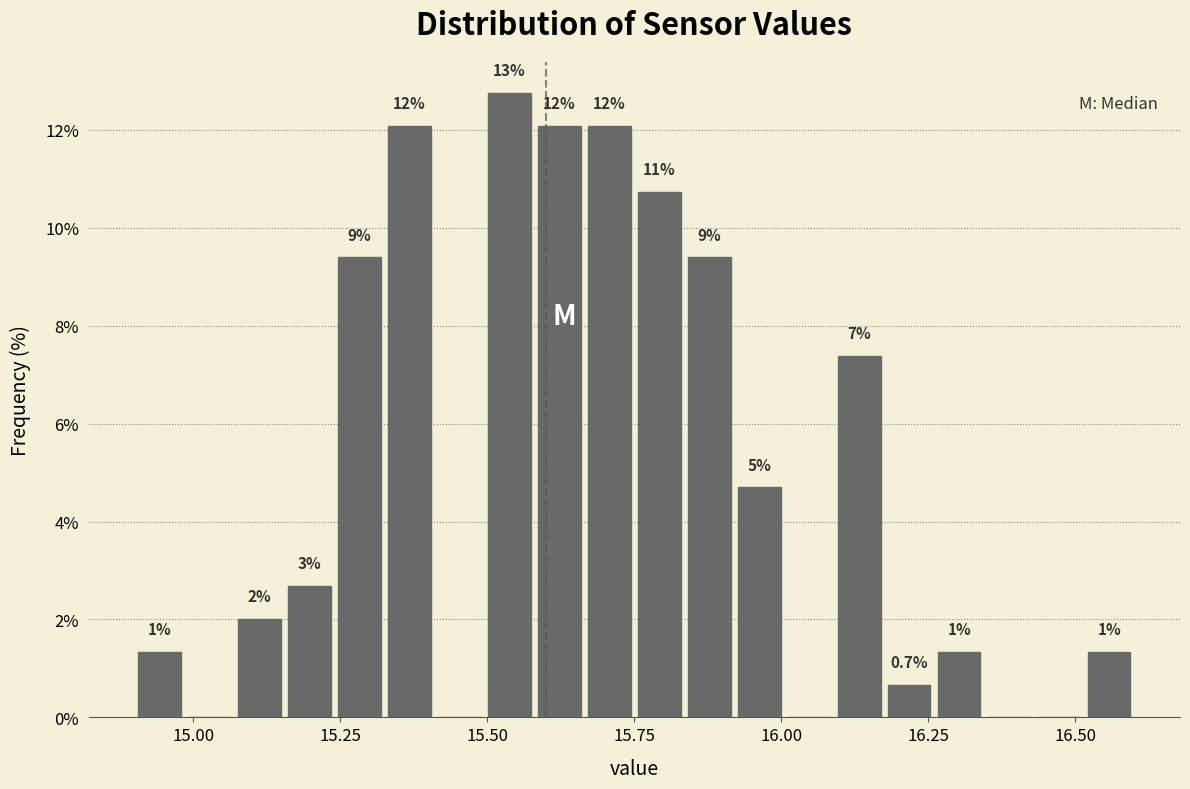

Around what value on the x-axis is the tallest bar? Give the approximate position of its centre, as read against the axis.

15.55